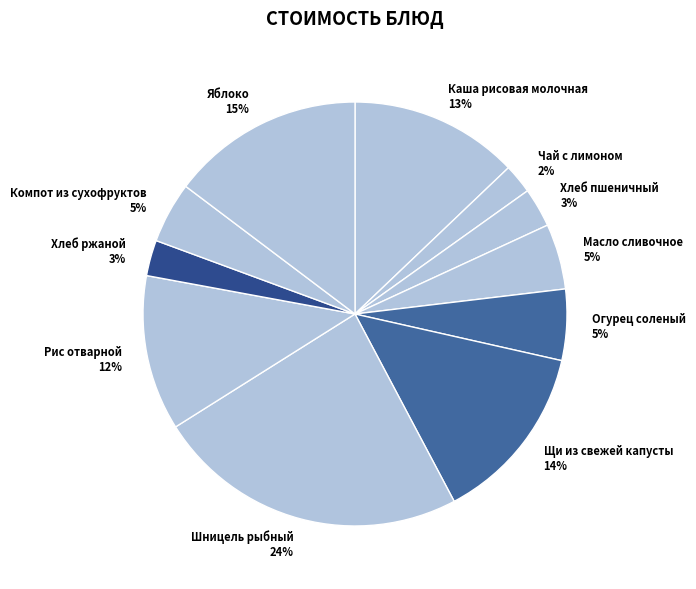

To the nearest percent, what is the average slice percentage?

9%